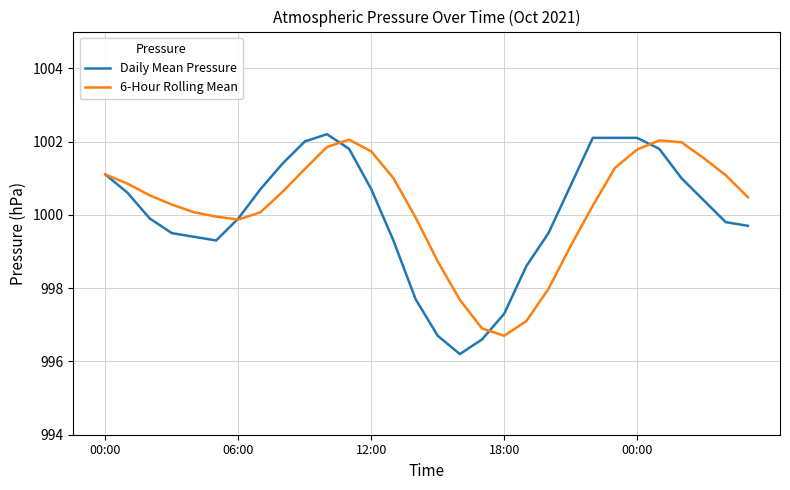

Which series has the largest range (max minus min)?

Daily Mean Pressure